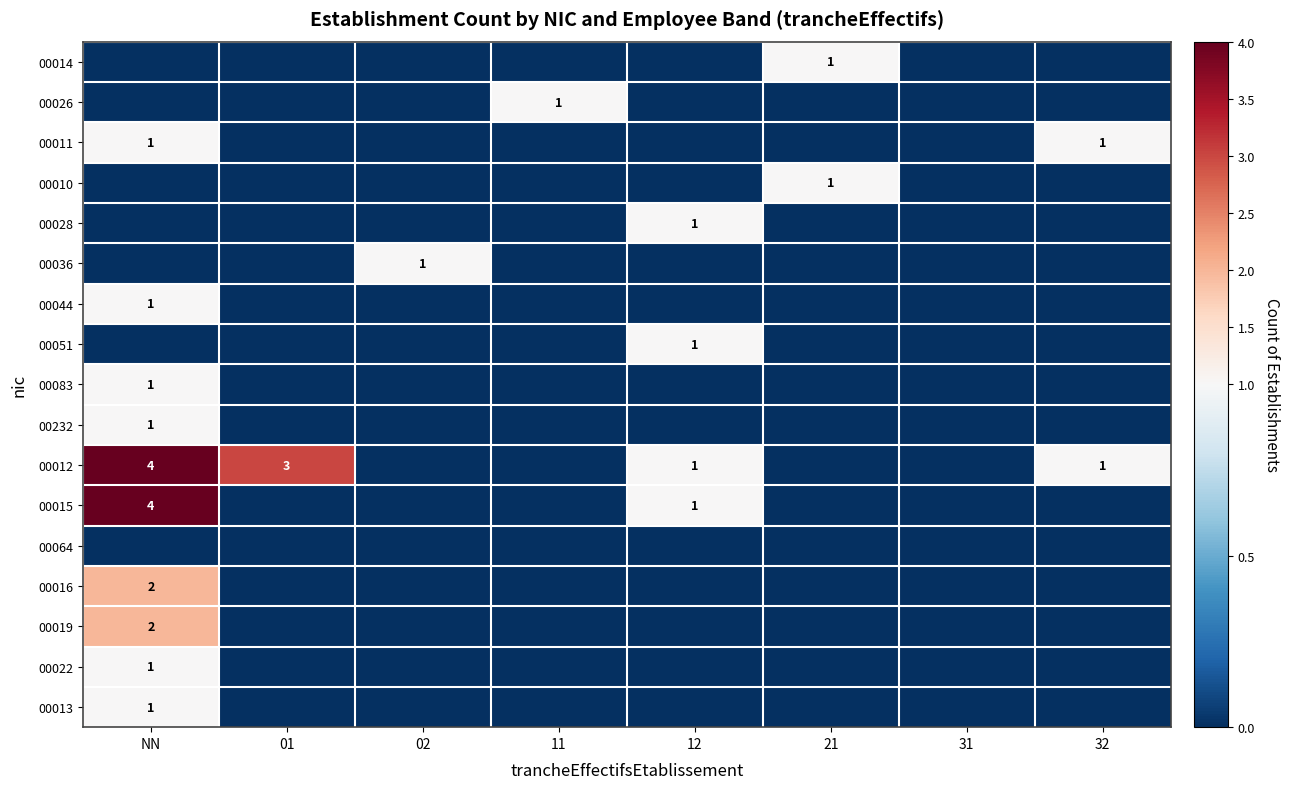

At how many categories does at least one series exceed 3?

1